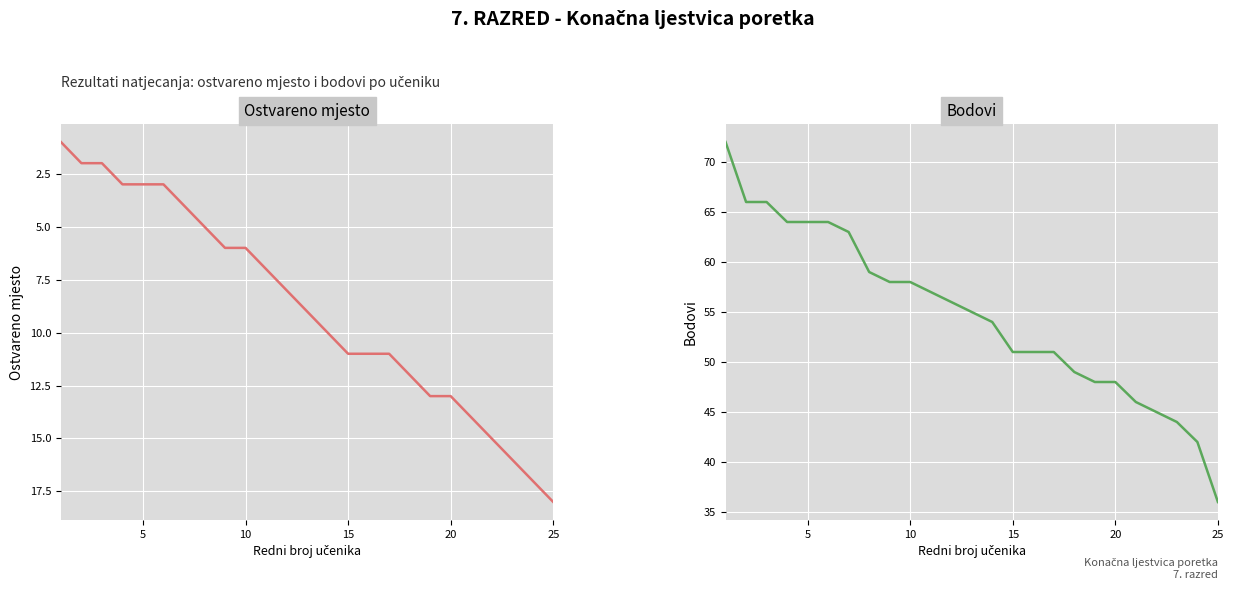

At how many categories does at least one series exceed 14?

25